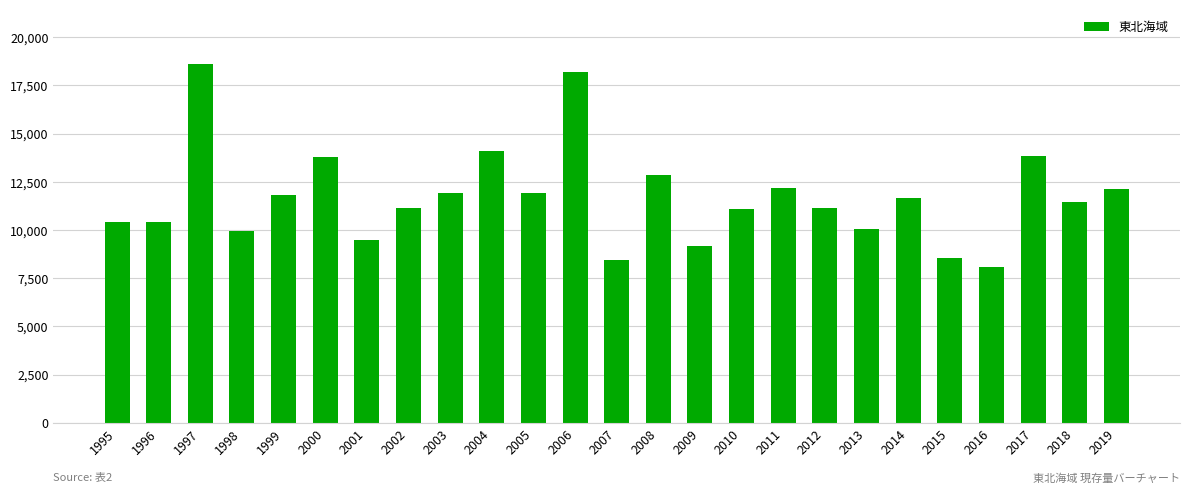

What is the value of the 15th bar from the left?

9160